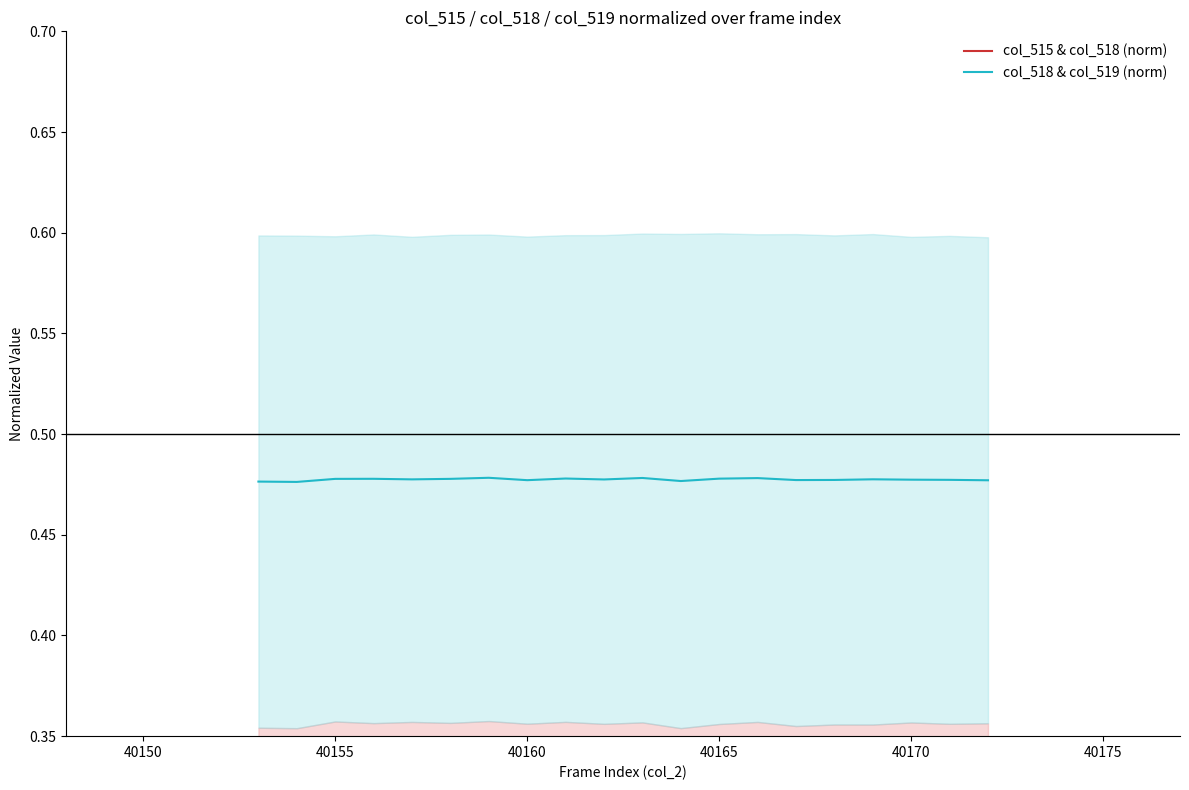

The col_518 & col_519 (norm) series shows 0.2 at 10. True or false?

False